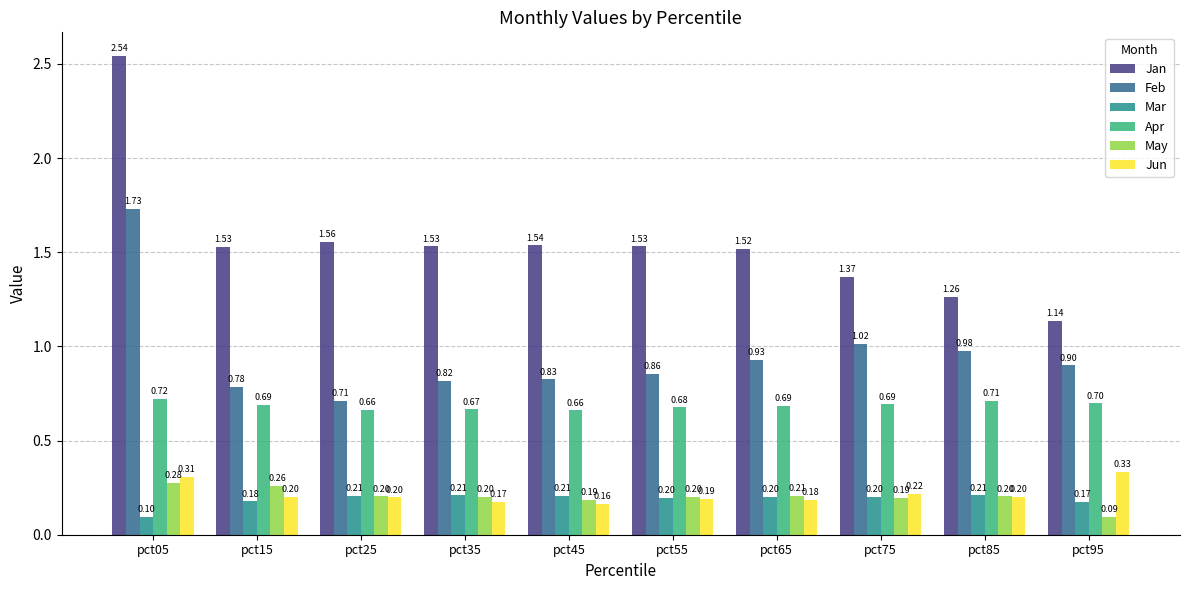

Is it true that Jun equals 0.1 at pct15?

False